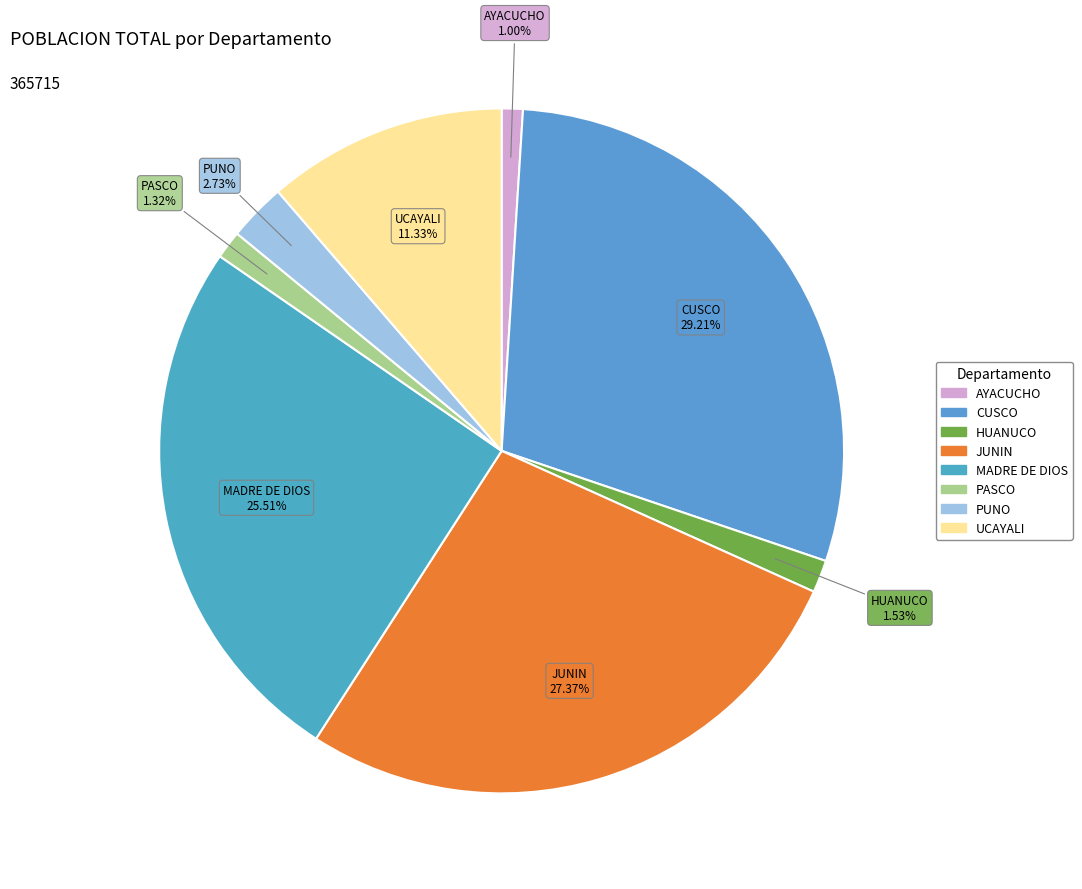

To the nearest percent, what portion does CUSCO represent?

29%